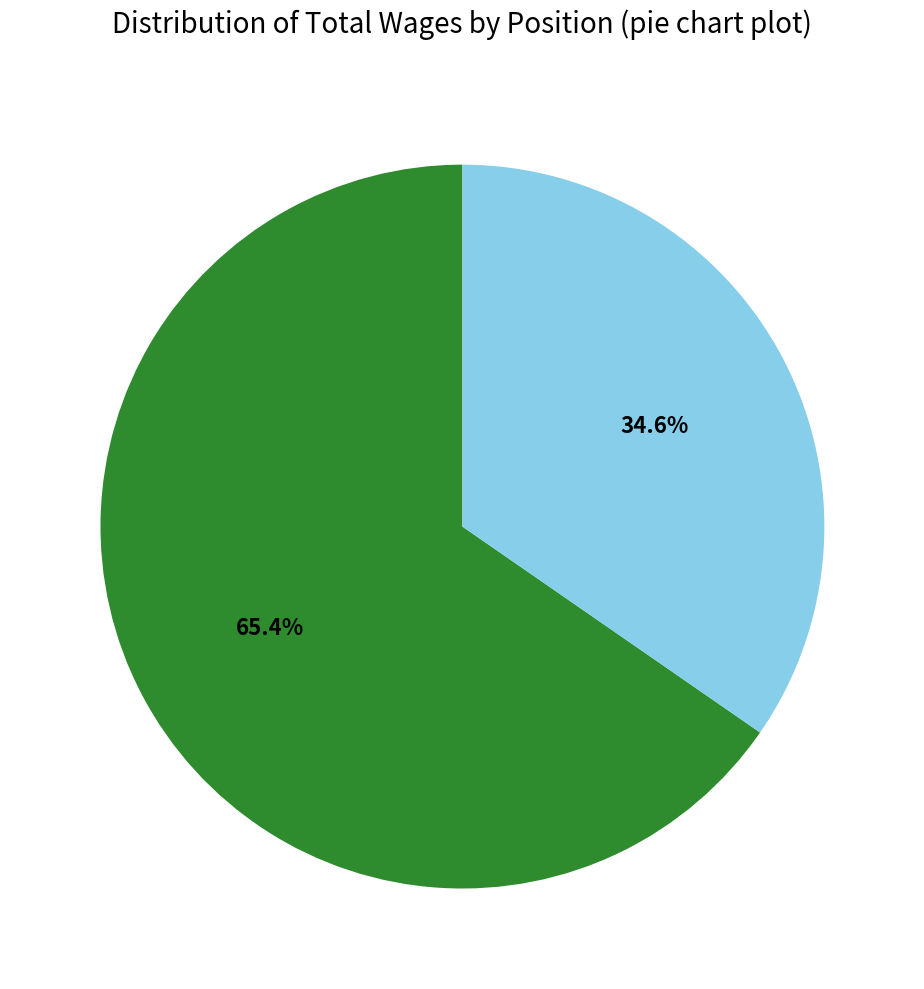

Does any single category account for the majority?

Yes